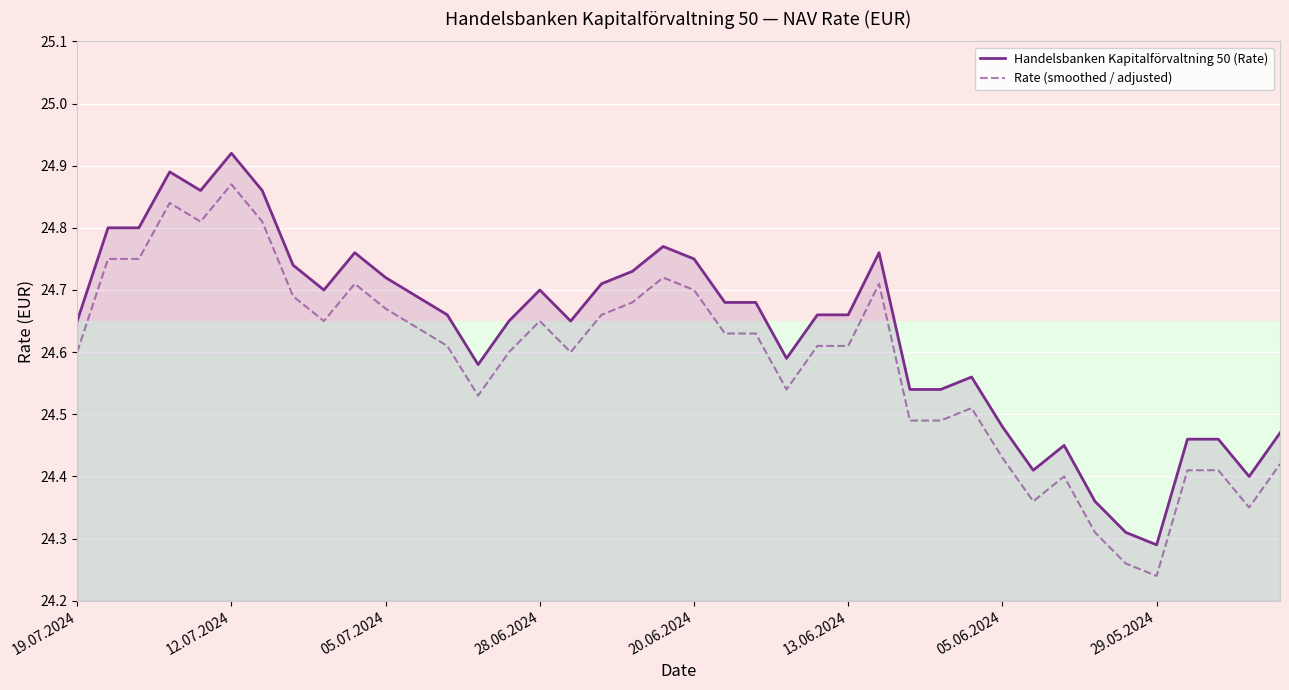

How many lines are shown in the chart?

2